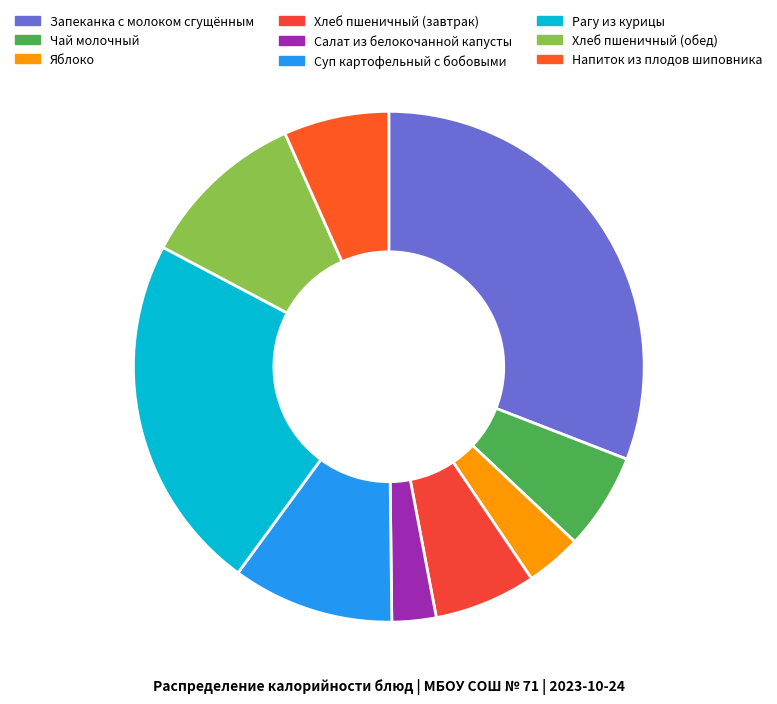

Is there a majority slice in this chart?

No